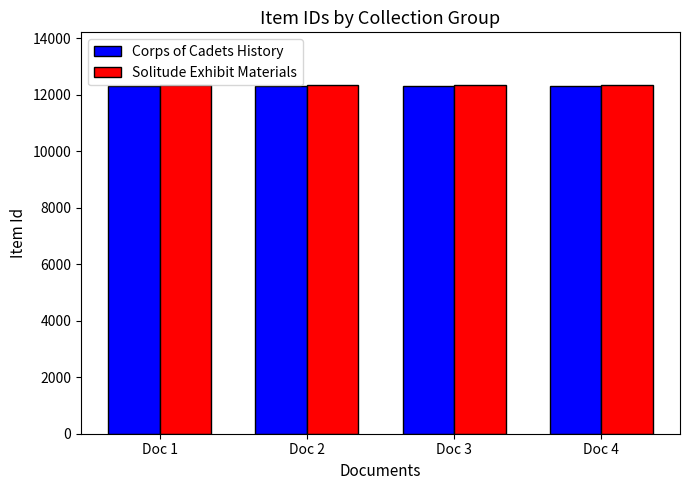

How many distinct data groups are displayed?

2